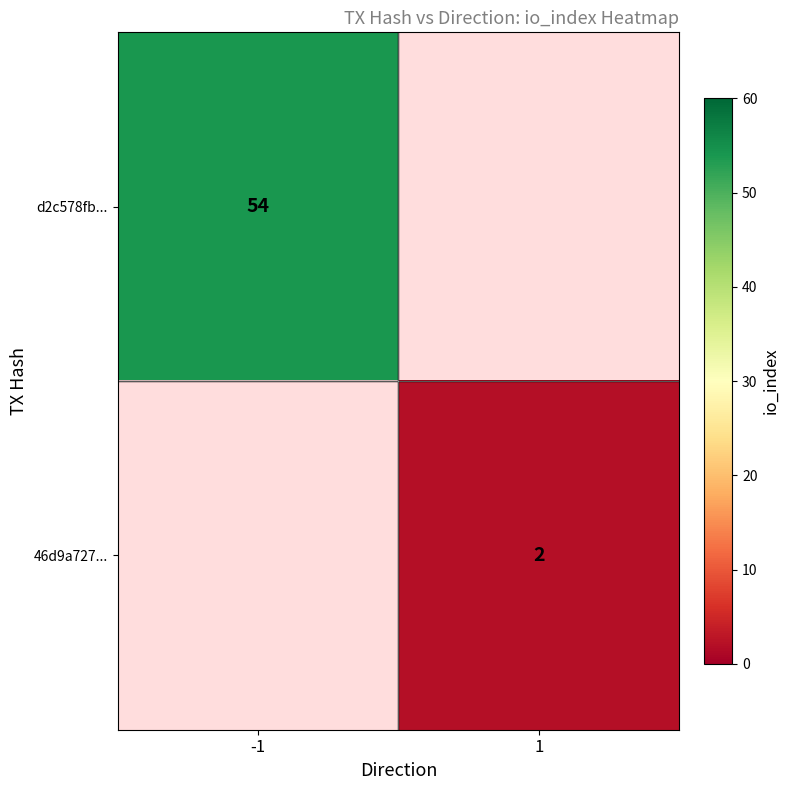

Count the number of categories in the chart.

2